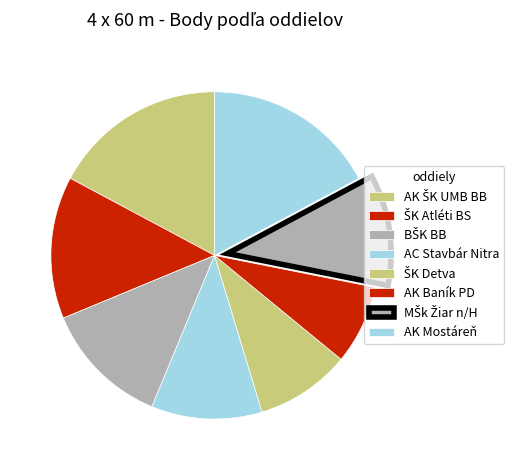

What is the largest slice in the pie chart?

AK ŠK UMB Banská Bystrica